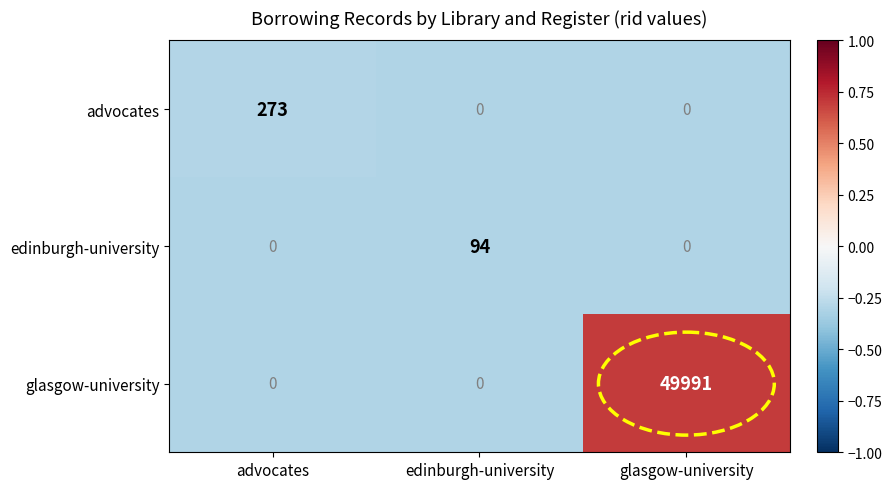

At how many categories does at least one series exceed 0?

3